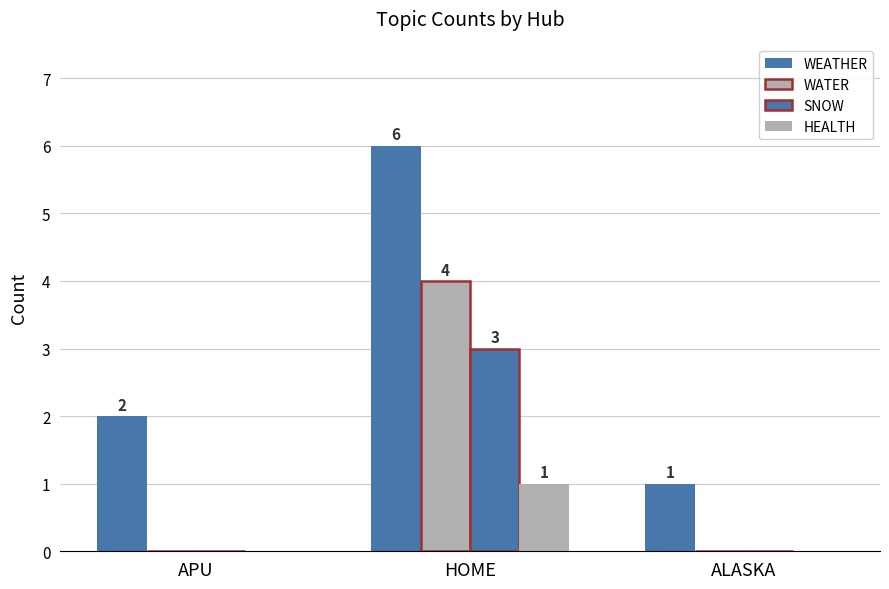

Rank the categories by WEATHER value from highest to lowest.

HOME, APU, ALASKA